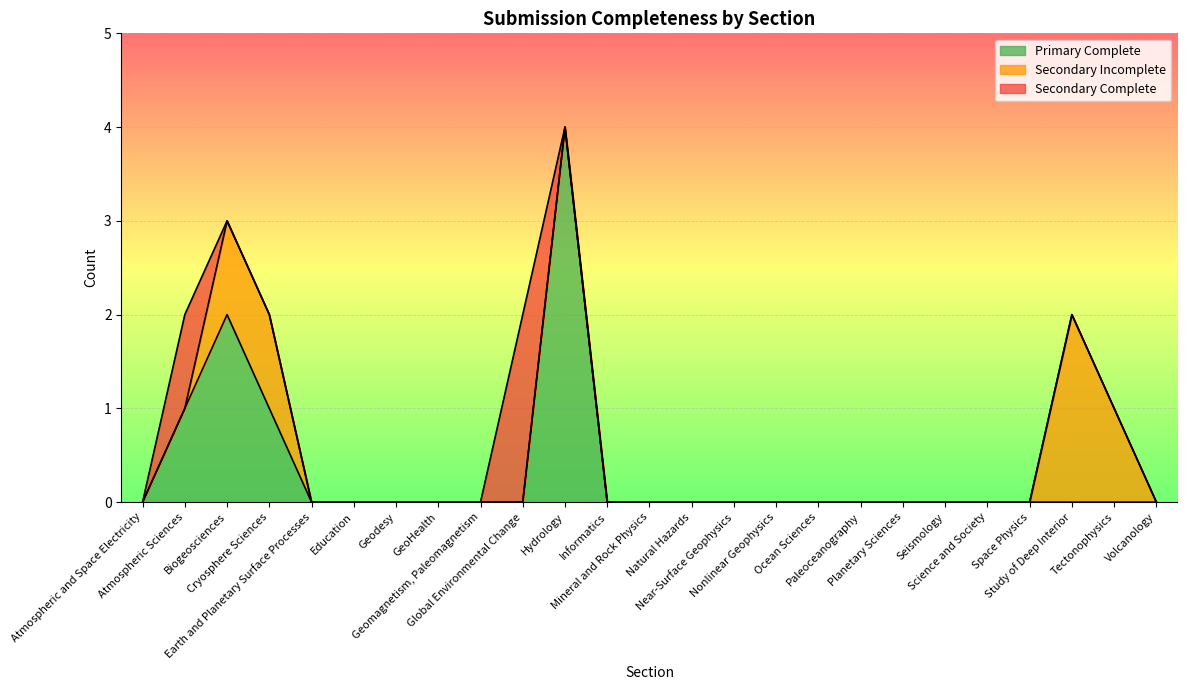

At which label is Secondary Complete closest to 1?

Atmospheric Sciences